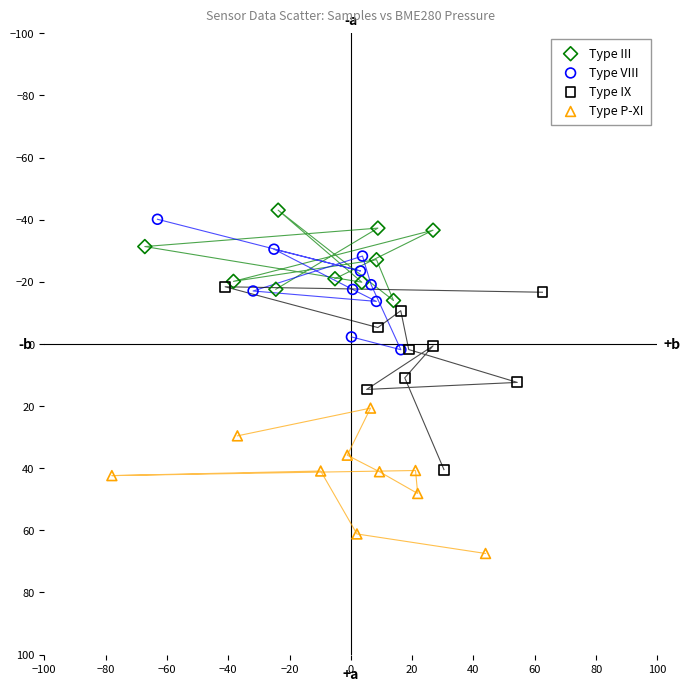

Which series has the widest spread of Y values?

Type IX